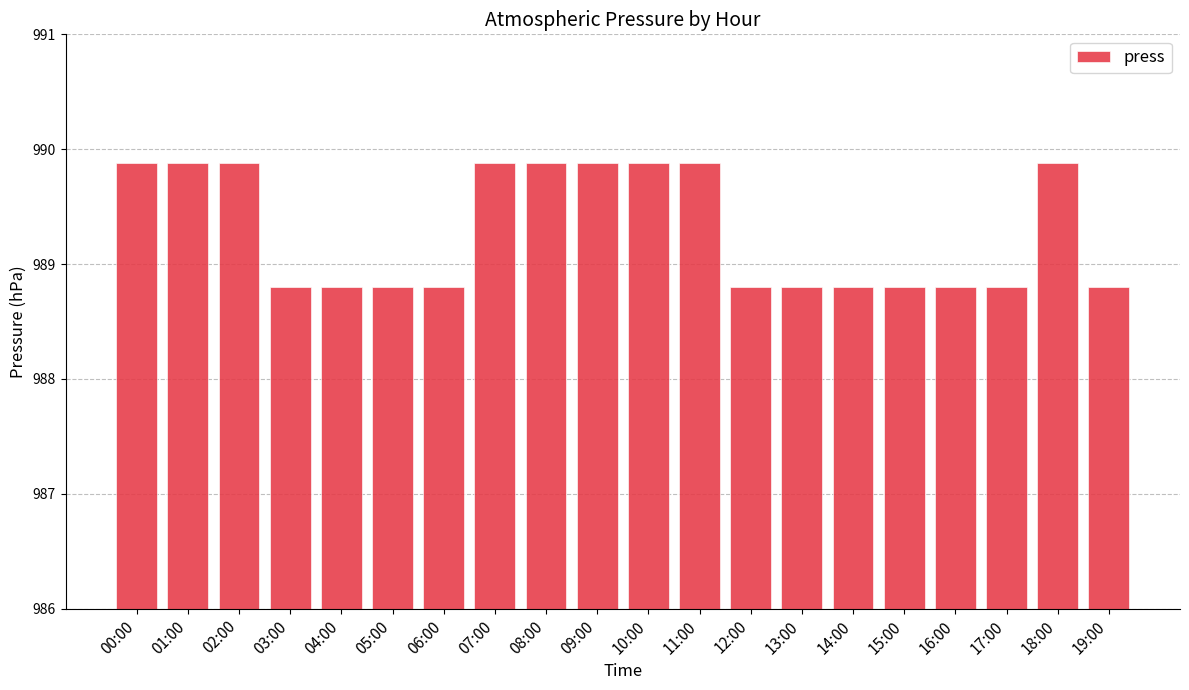

What is the difference between the second highest and second lowest values?

1.1